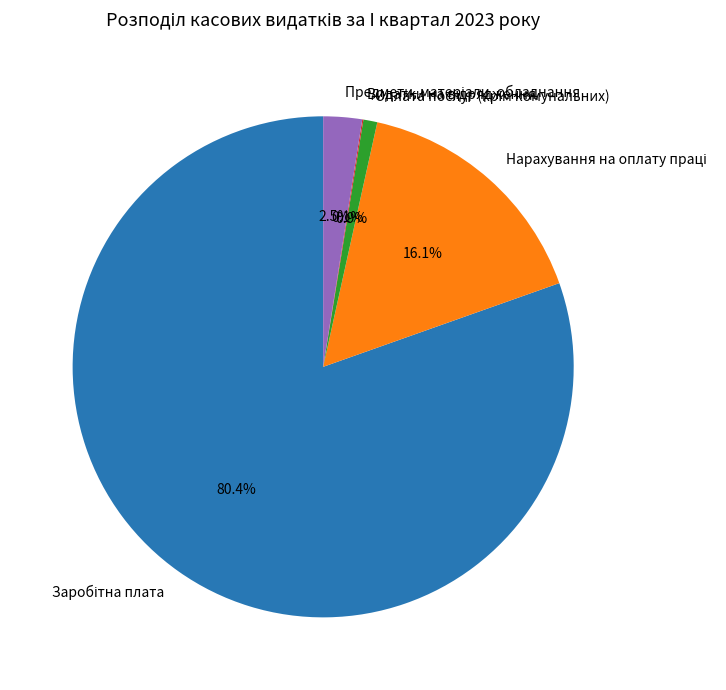

Is there a majority slice in this chart?

Yes